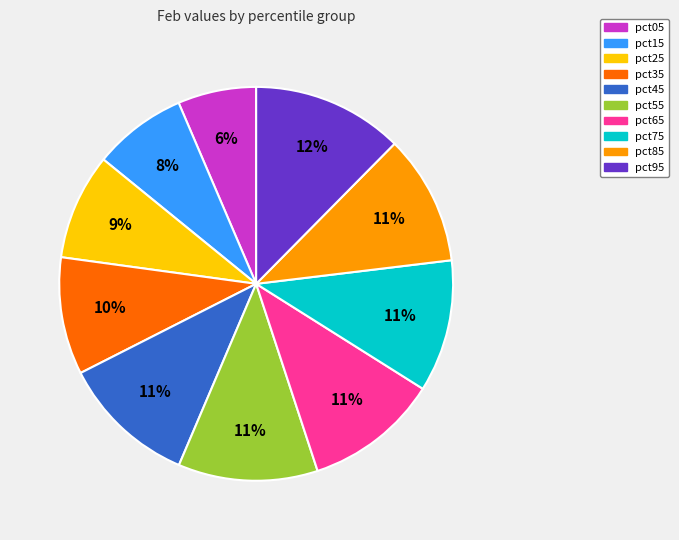

Which has a higher value, pct15 or pct55?

pct55